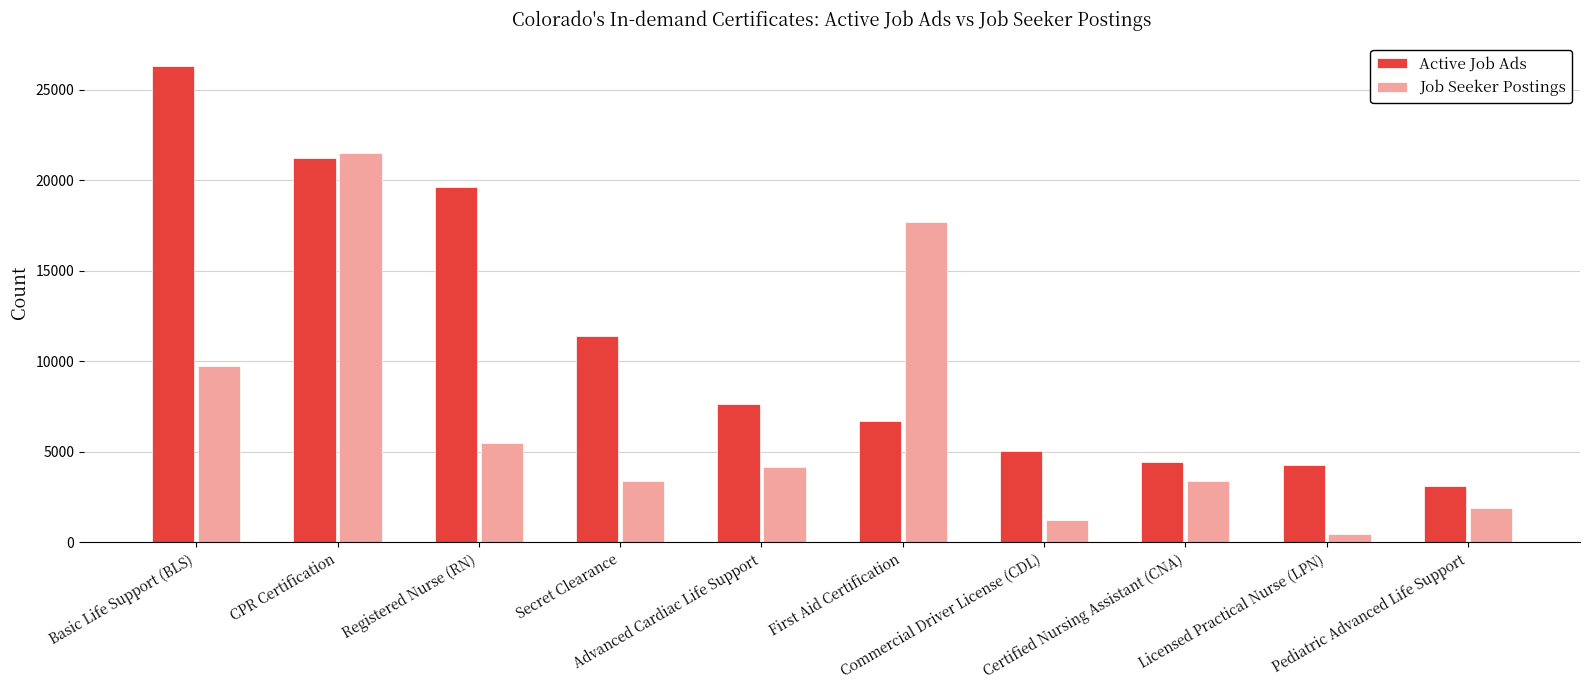

What is the total value across all series at Pediatric Advanced Life Support?

5006